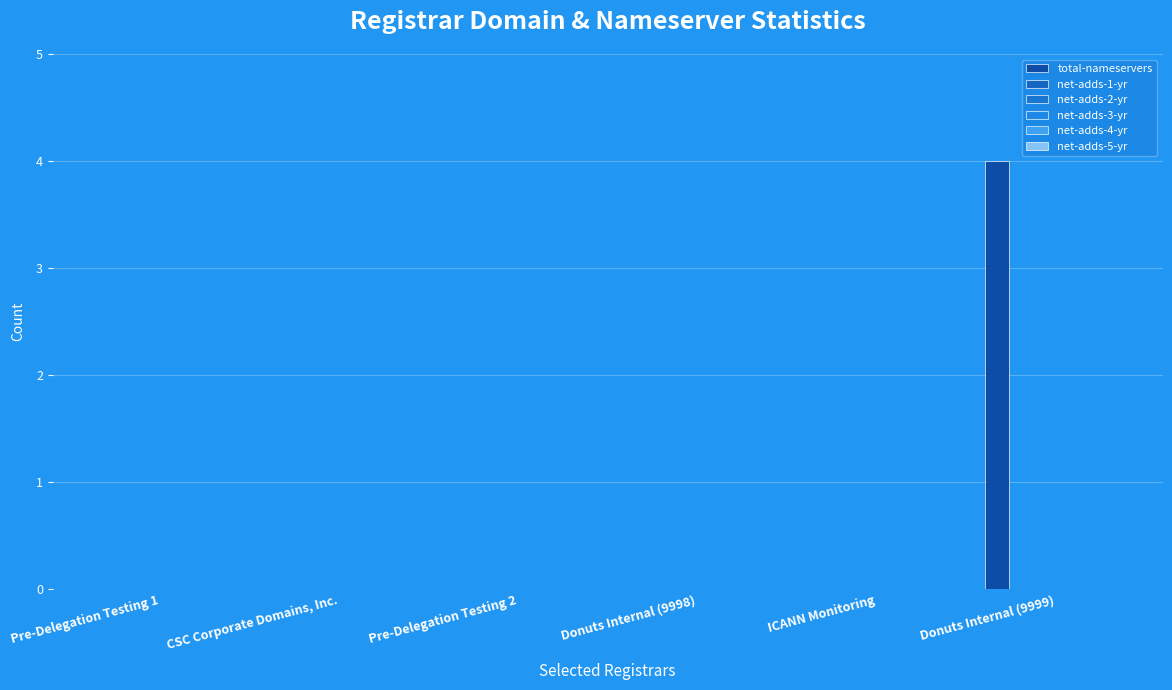

How many categories are shown in the chart?

6